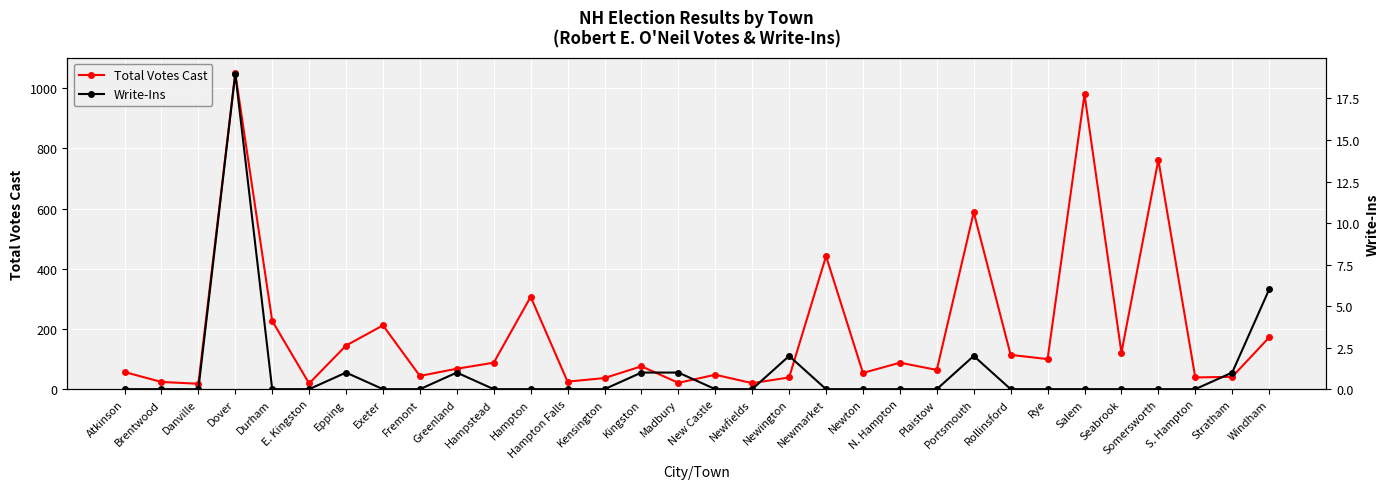

At how many categories does at least one series exceed 680?

3